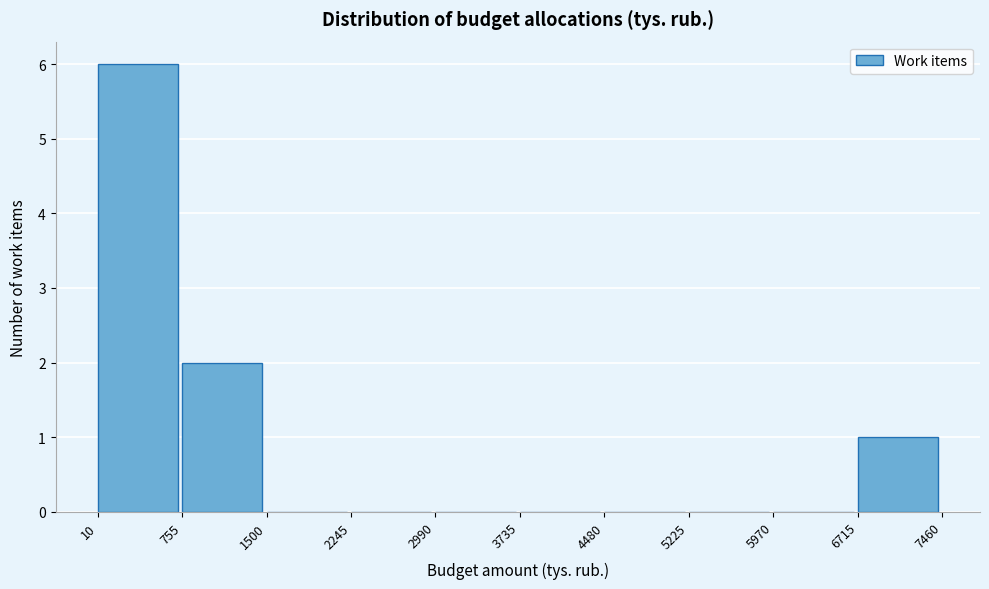

Which range on the x-axis has the tallest bar?

10 to 755